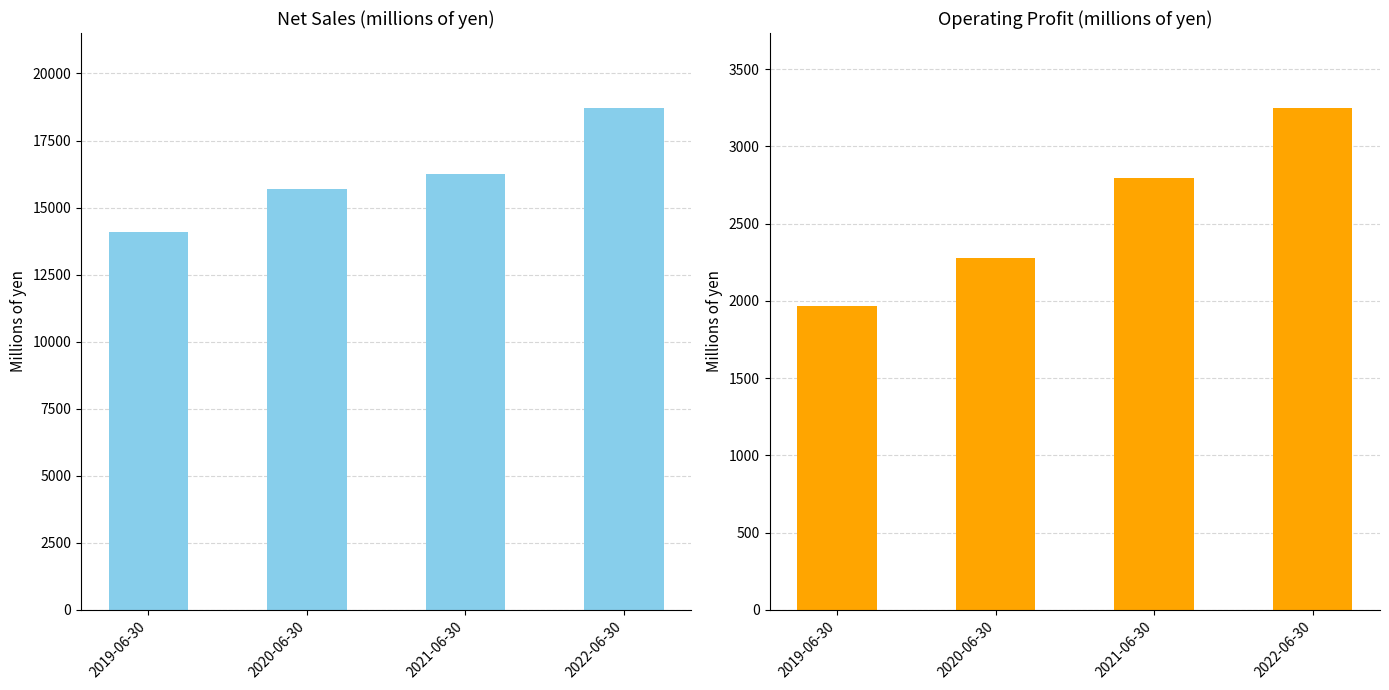

Where is Net sales nearest to the value 16390?

2021-06-30